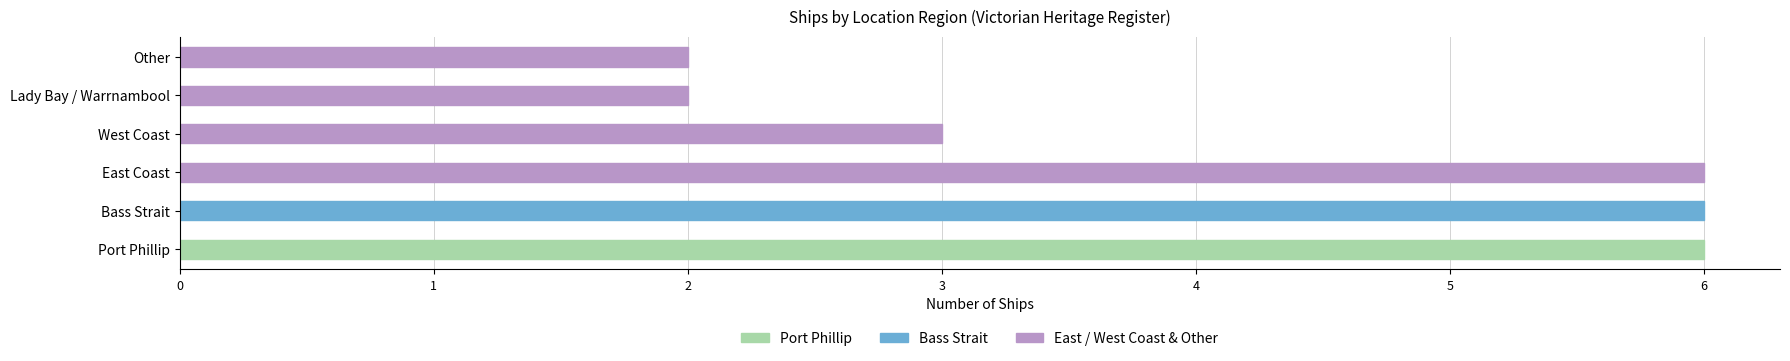

Approximately how many times larger is the value at Other compared to Port Phillip?

0.3